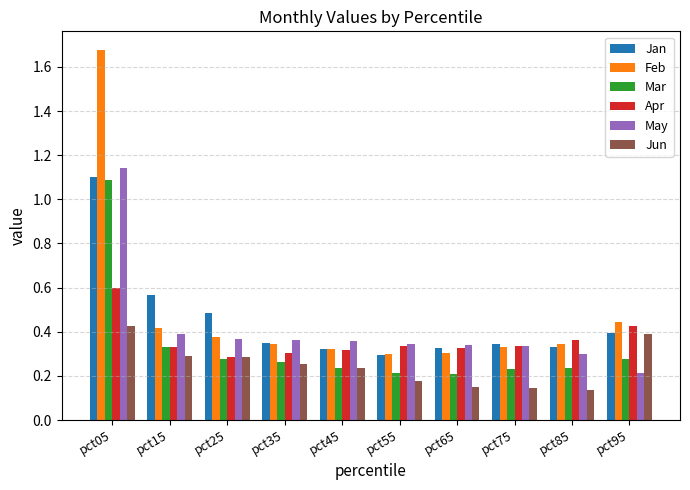

Is the value of May at pct65 greater than the value of Apr at pct25?

Yes